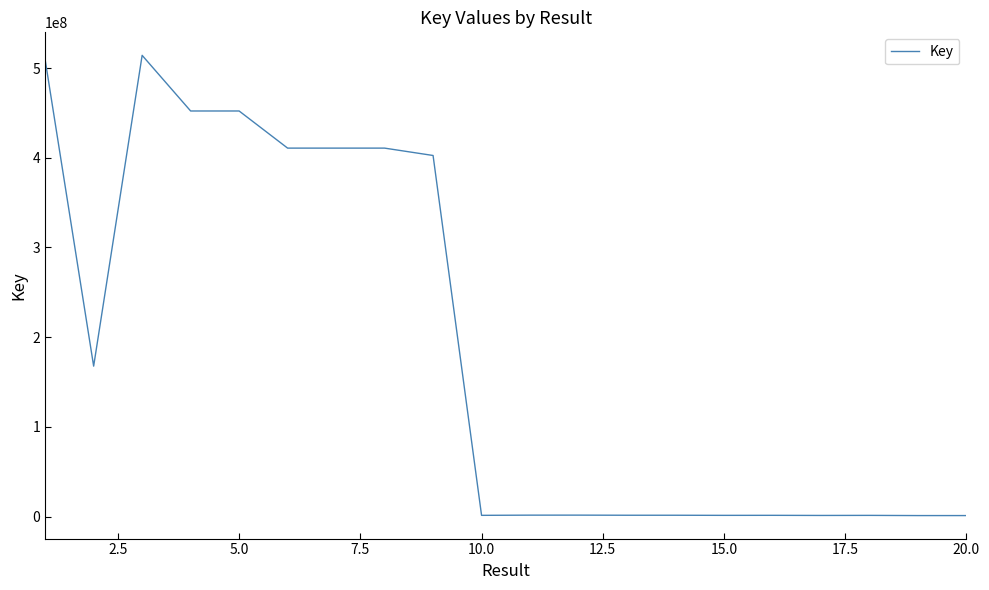

True or false: there are more than 2 points higher than both neighbors.

True